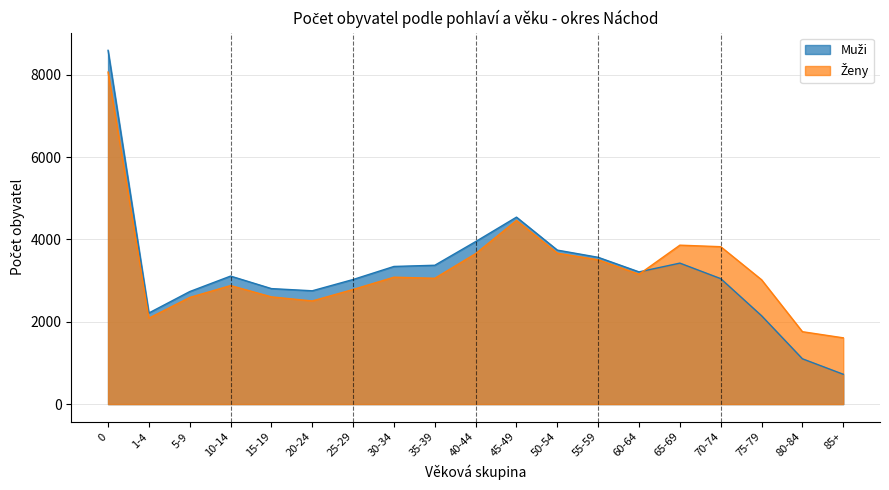

Which series has the largest total across all categories?

Ženy